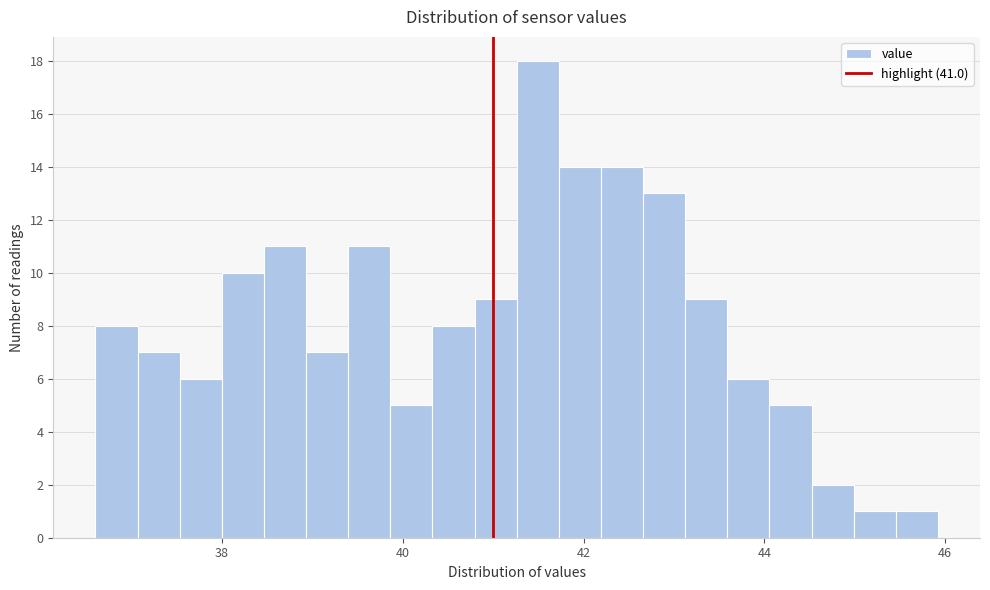

Read against the x-axis, roughly where is the centre of the tallest bar?

41.4